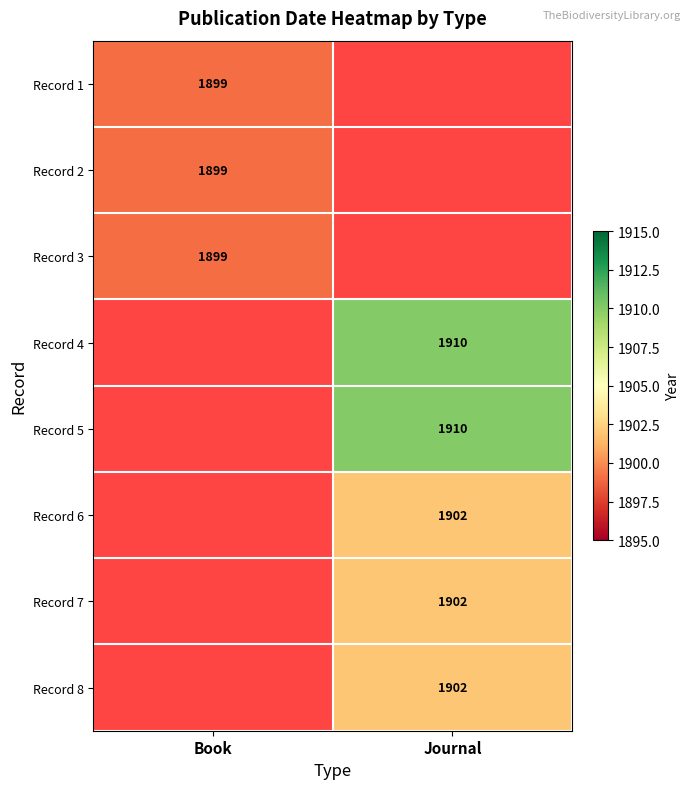

The Record 5 series shows 464 at Journal. True or false?

False